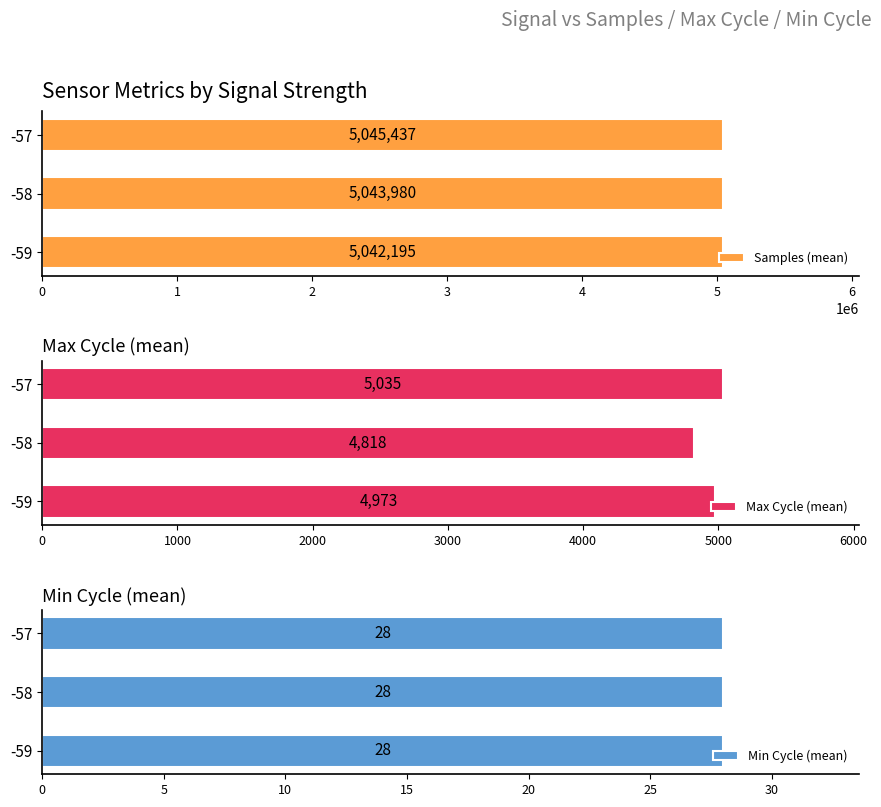

What is the highest value of the Samples (mean) series?

5045437